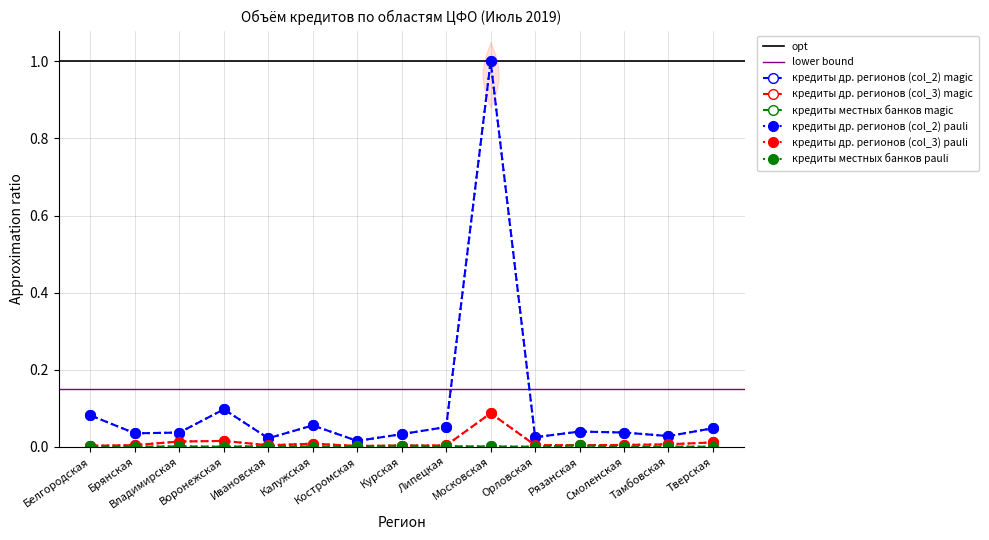

What is the label of the 11th point from the right?

Ивановская